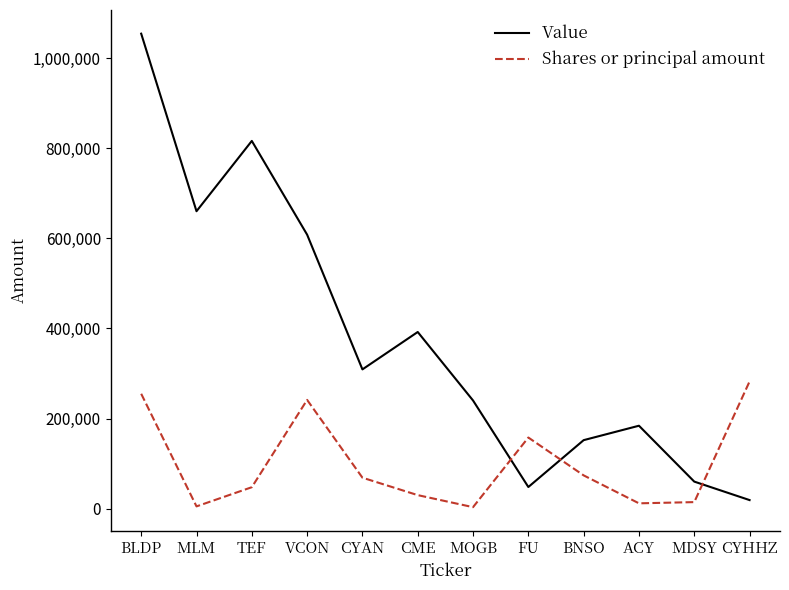

At which category does Shares or principal amount reach its first local valley?

MLM